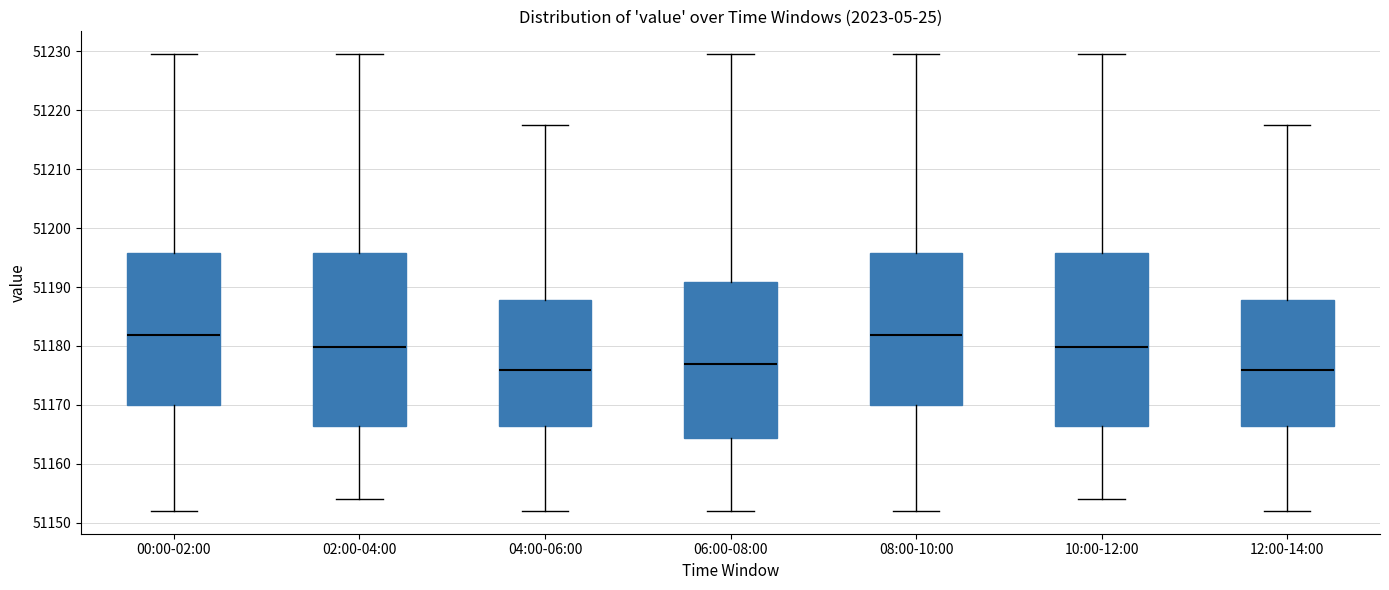

Where does the median line of the box for 12:00-14:00 sit on the y-axis? The values are not printed on the chart, so give them approximately, as read against the axis.

51176